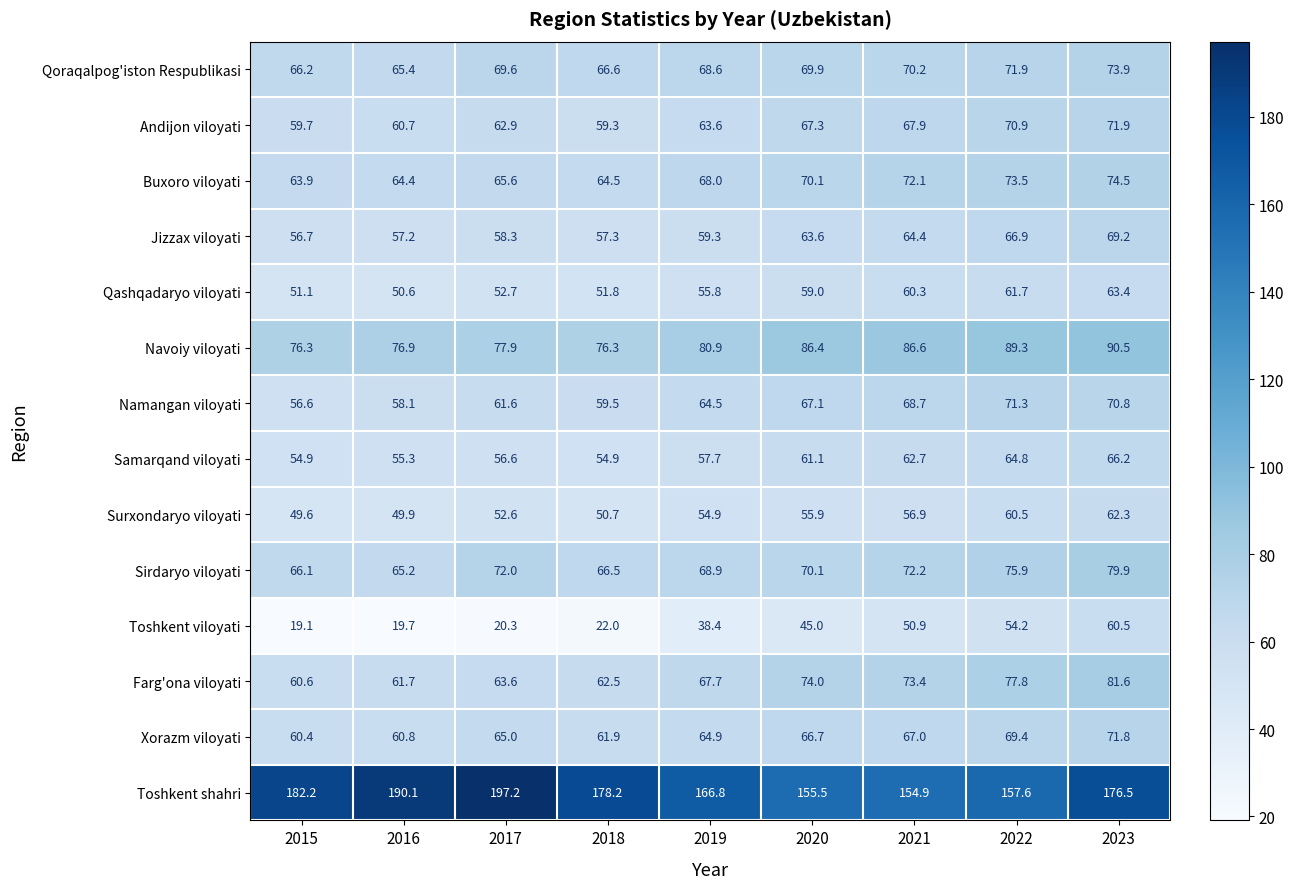

Where is Namangan viloyati nearest to the value 63?

2017